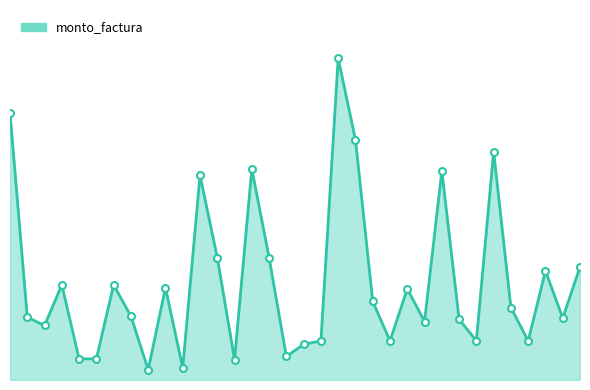

True or false: the data has more than 2 interior local peaks.

True